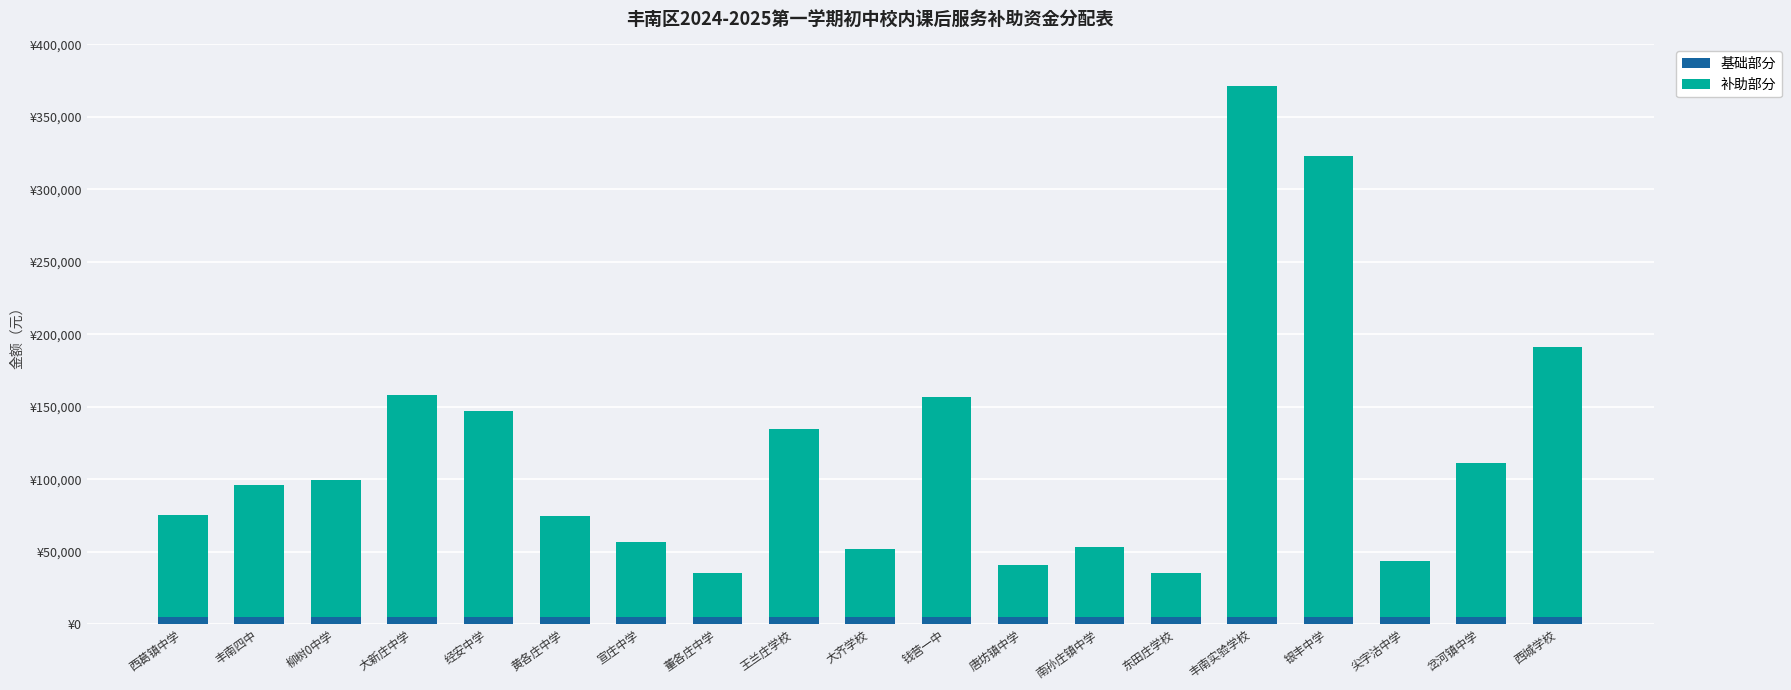

What are all the series names shown in the legend?

基础部分, 补助部分